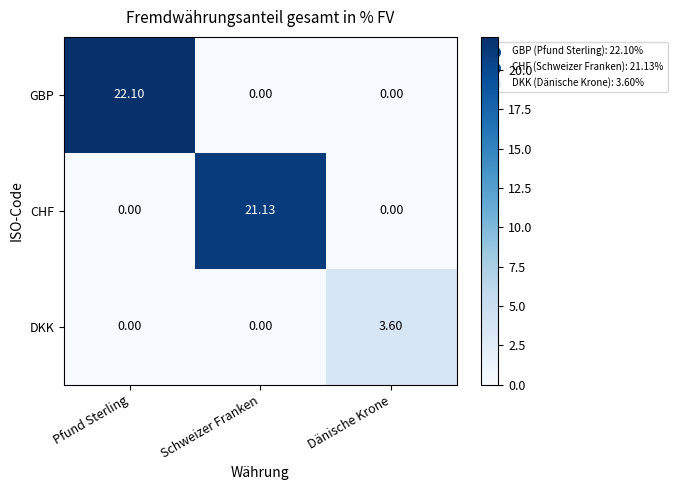

List the series in order of their peak value, lowest first.

DKK, CHF, GBP